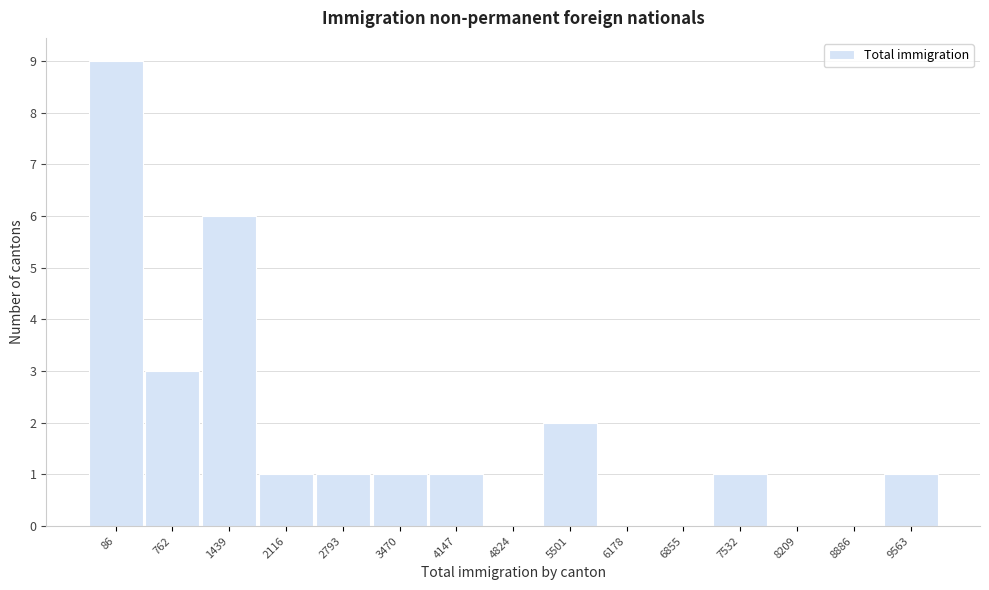

Reading left to right, list all the values displayed in this chart.

86=9	762=3	1439=6	2116=1	2793=1	3470=1	4147=1	4824=0	5501=2	6178=0	6855=0	7532=1	8209=0	8886=0	9563=1